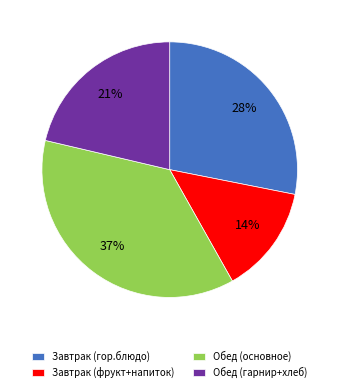

What percentage is the Завтрак (фрукт+напиток) slice, to the nearest percent?

14%